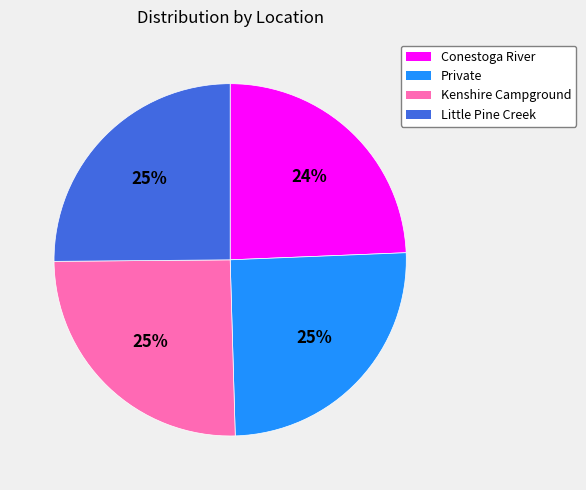

The Private slice represents 25% of the pie. True or false?

True